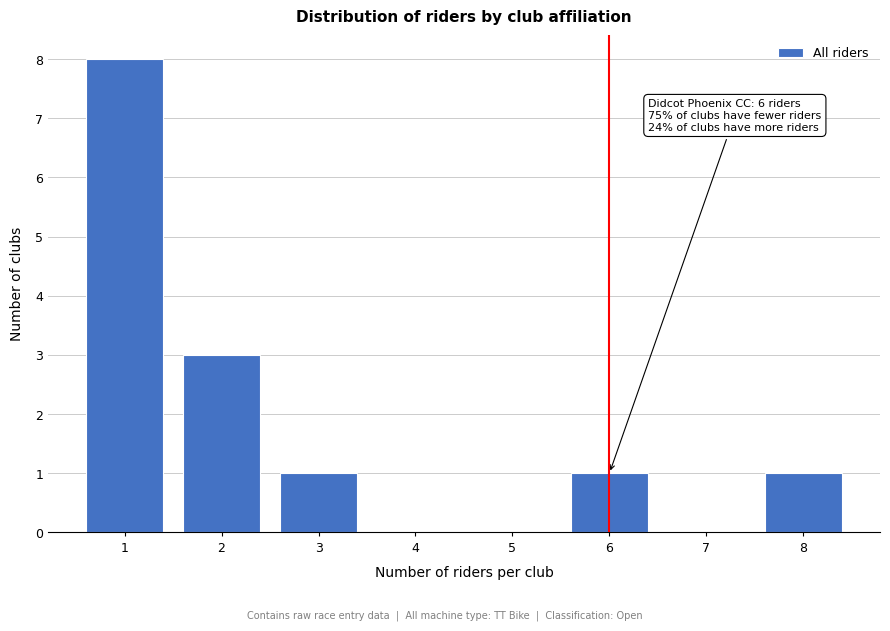

Which range on the x-axis has the tallest bar?

0.5 to 1.5